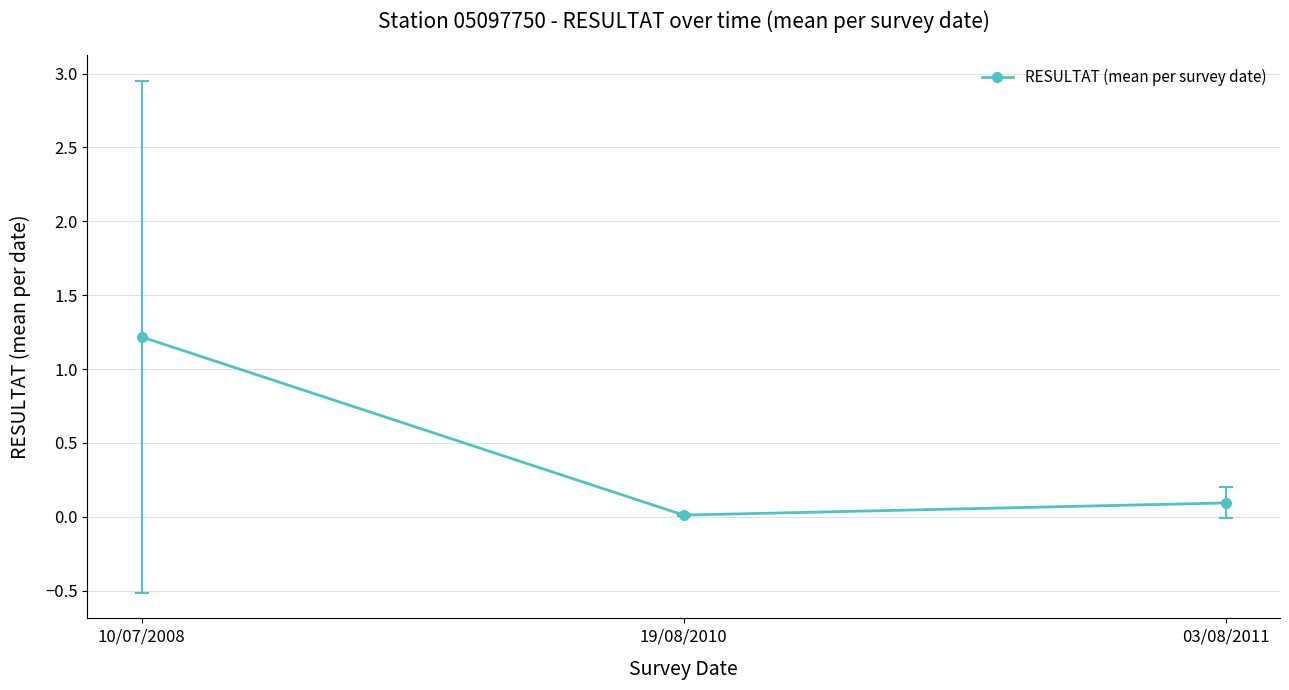

What is the sum of all values?

1.3